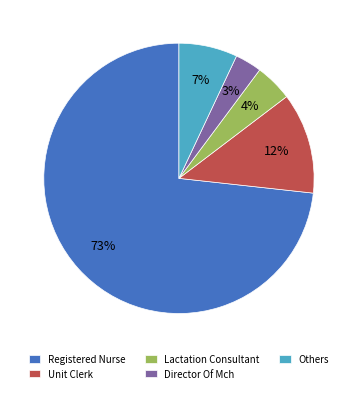

True or false: Lactation Consultant accounts for 11% of the total.

False